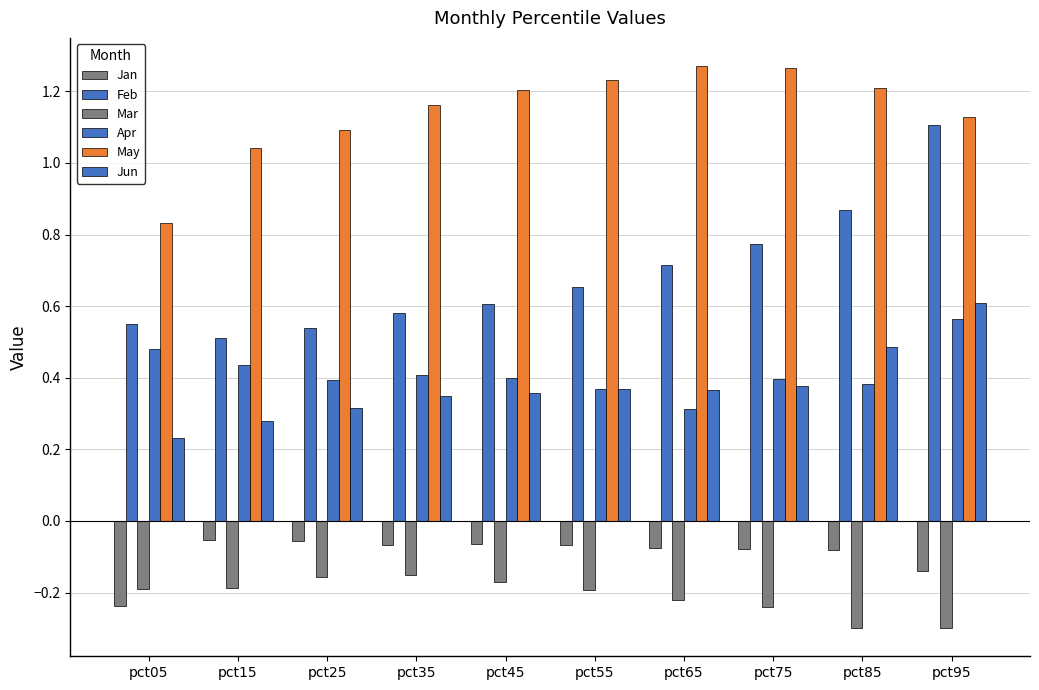

The value of Feb at pct45 is 0.6. True or false?

True